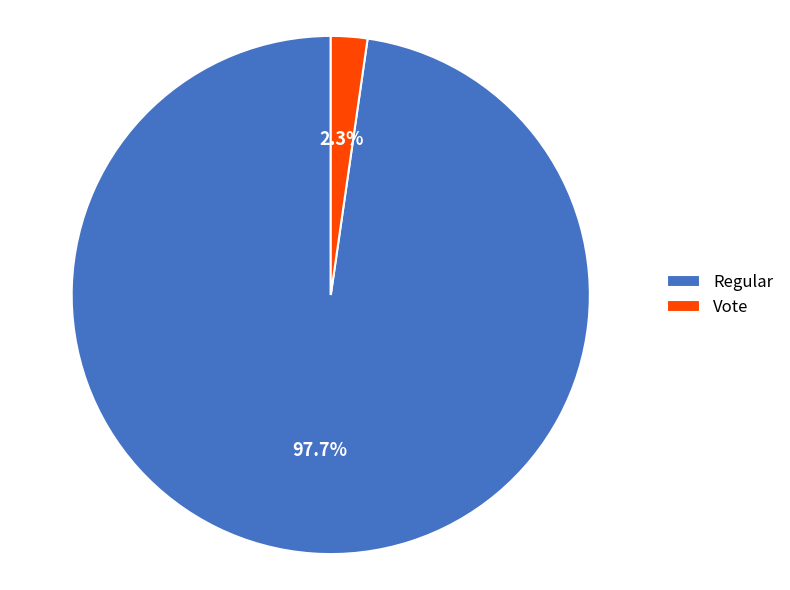

To the nearest percent, what is the combined percentage of Regular and Vote?

100%